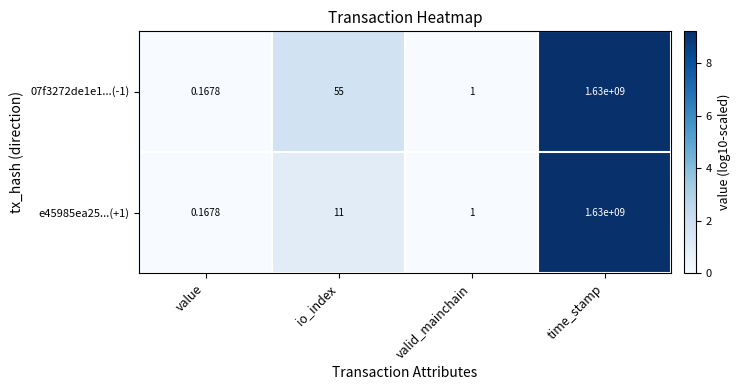

What is the total value across all series at time_stamp?

3260000000.0